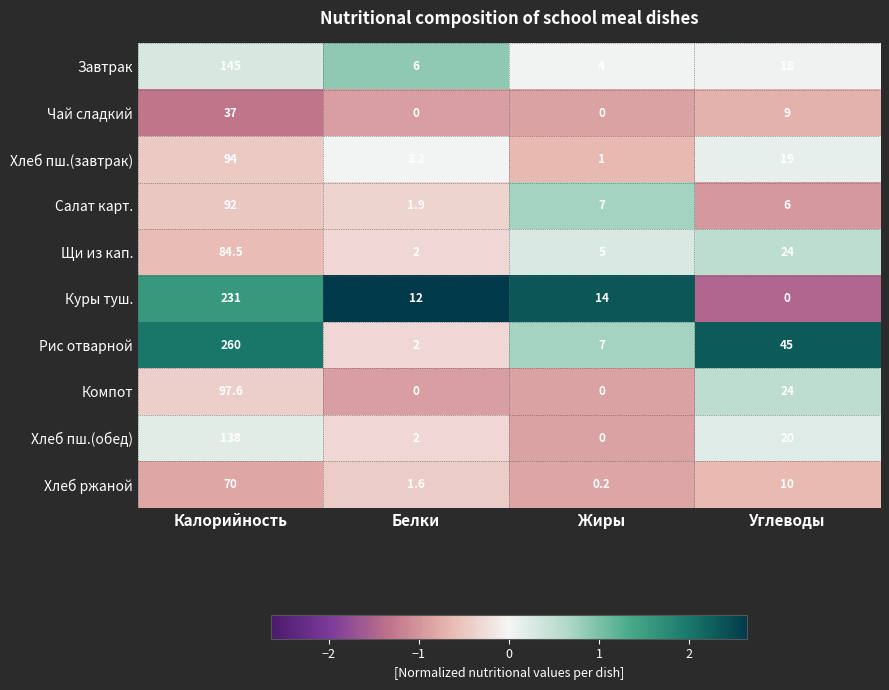

True or false: Салат карт. has a value of 45.0 at Калорийность.

False